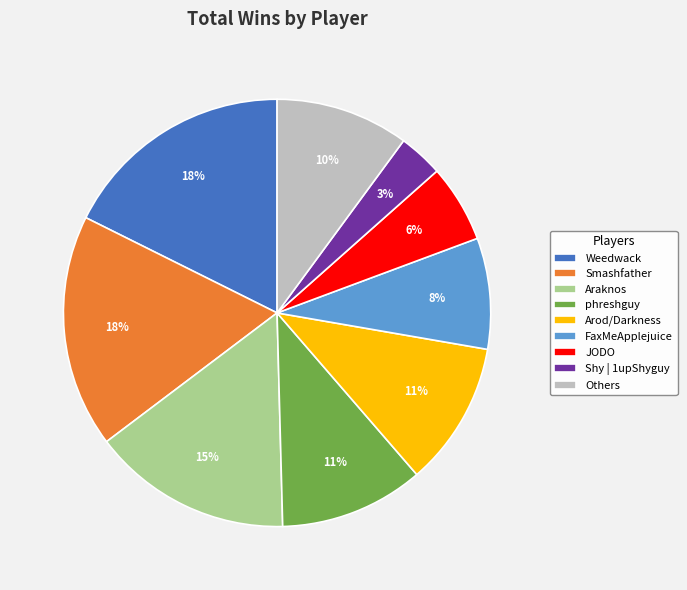

To the nearest percent, what percentage of the pie is JODO?

6%